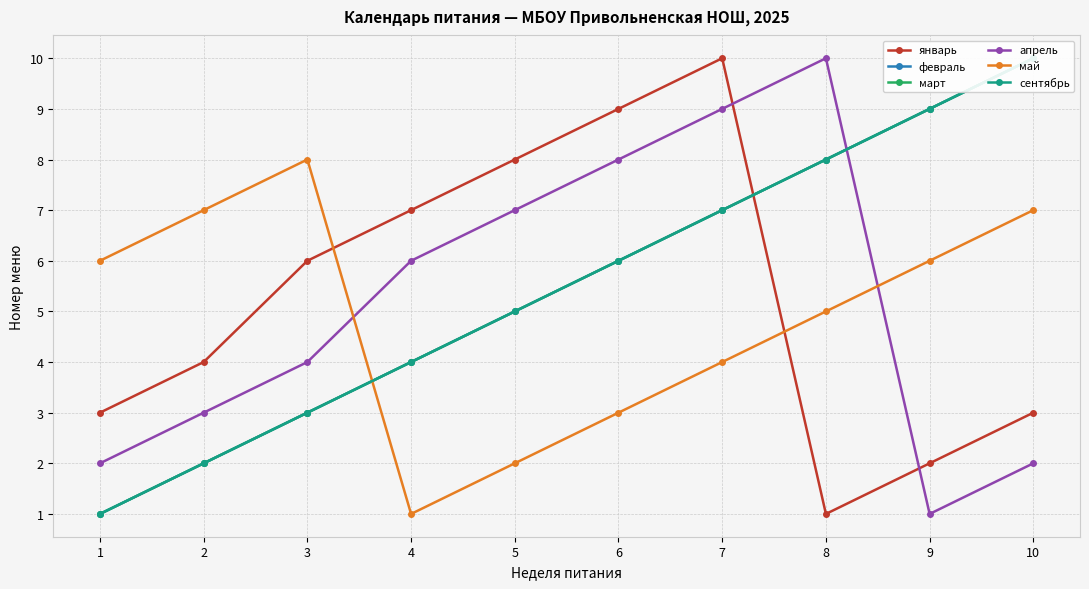

Between 4 and 7, which series saw the biggest shift?

январь